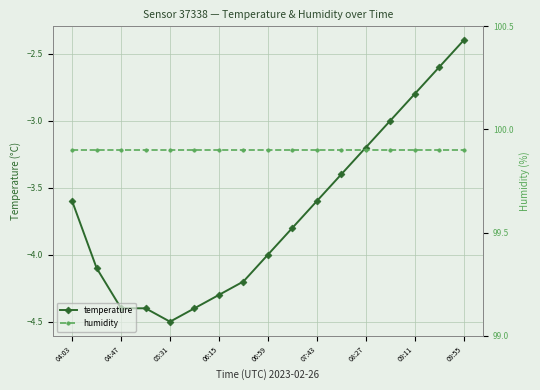

True or false: humidity and temperature intersect in this chart.

False